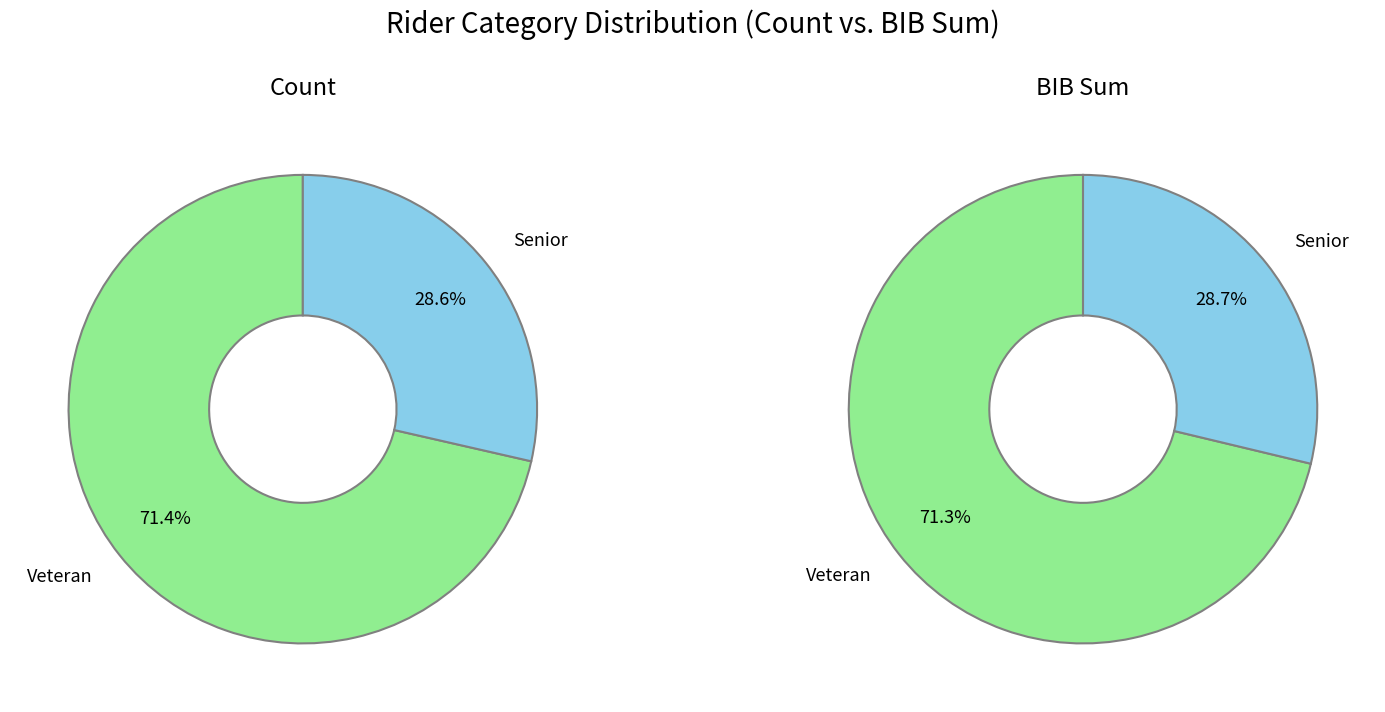

The Michael Valks (Veteran) slice represents 23% of the pie. True or false?

False